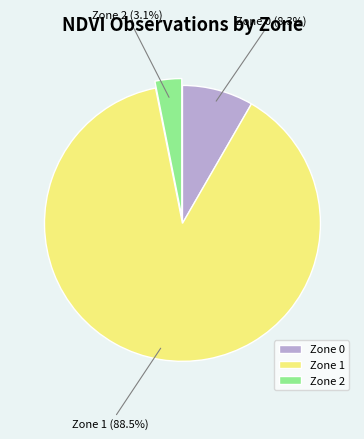

To the nearest percent, what is the combined percentage of Zone 2 and Zone 1?

92%